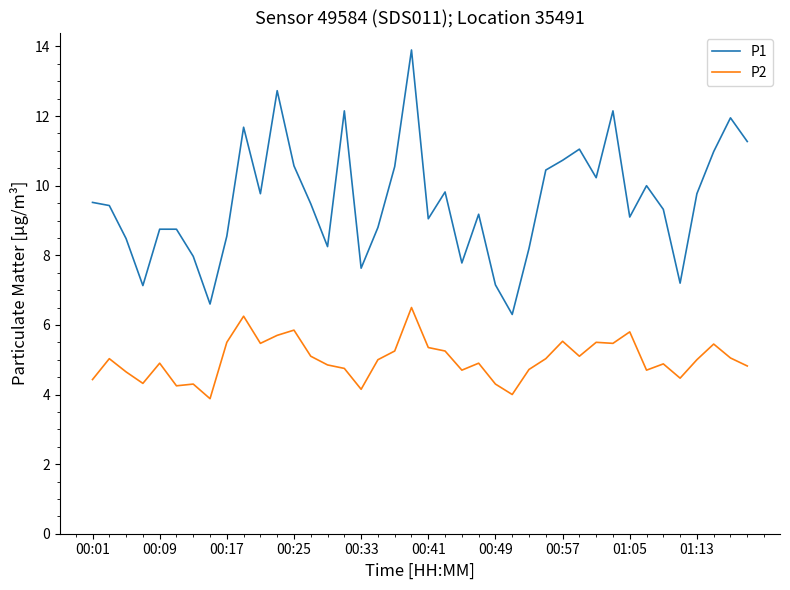

True or false: P1 and P2 cross at least once.

False